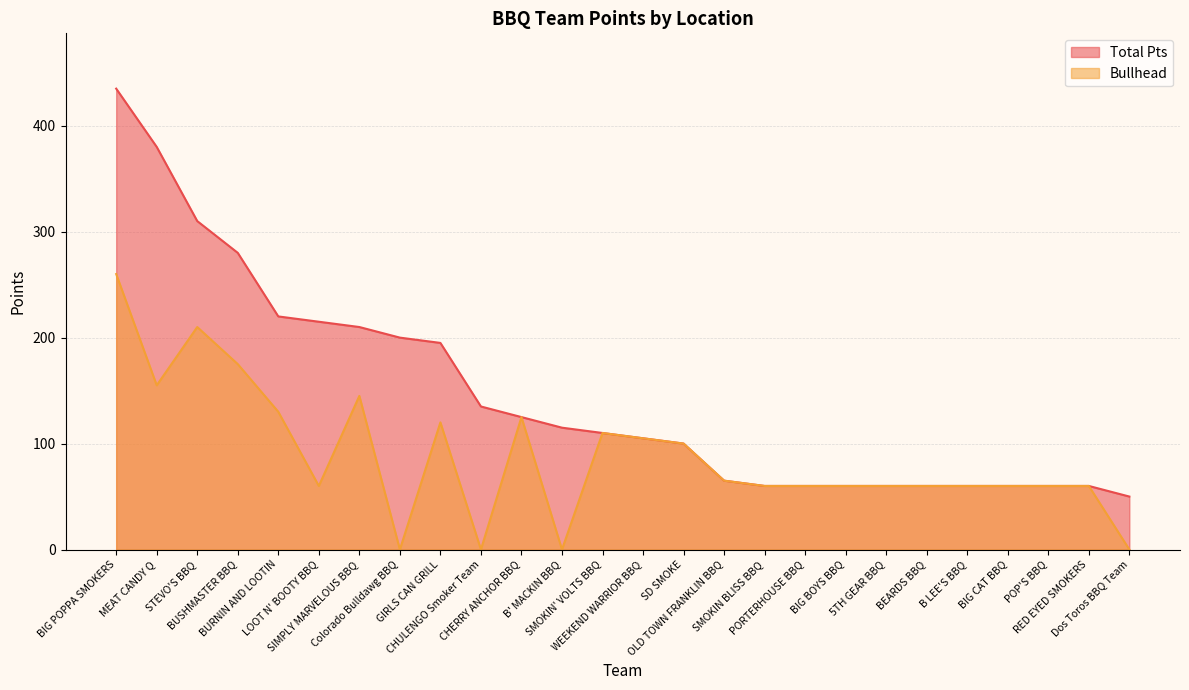

What is the sum of all Bullhead values?

2300